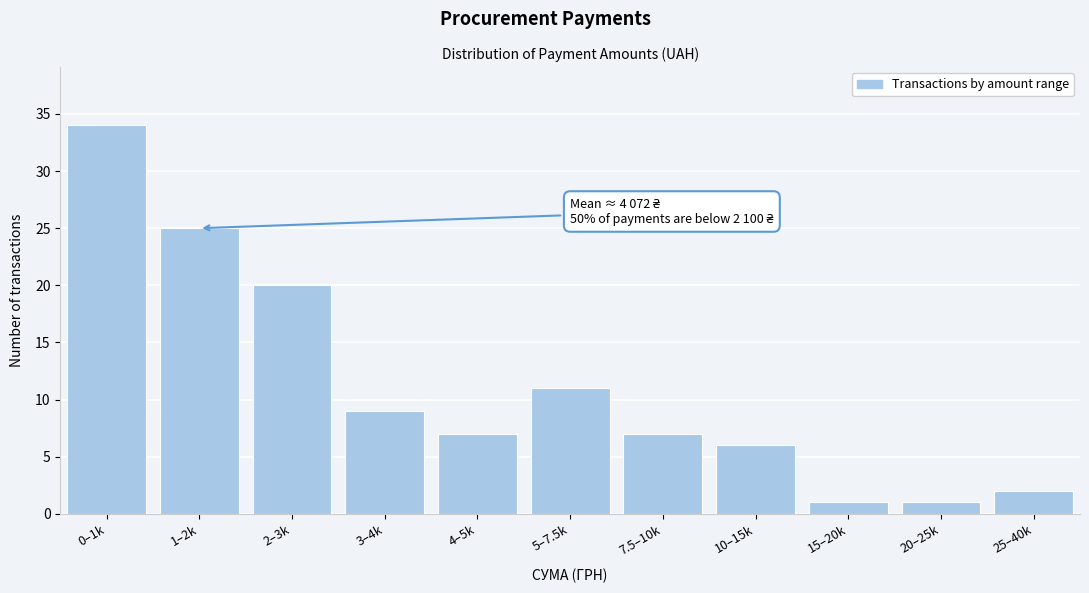

Reading left to right, list all the values displayed in this chart.

34	25	20	9	7	11	7	6	1	1	2